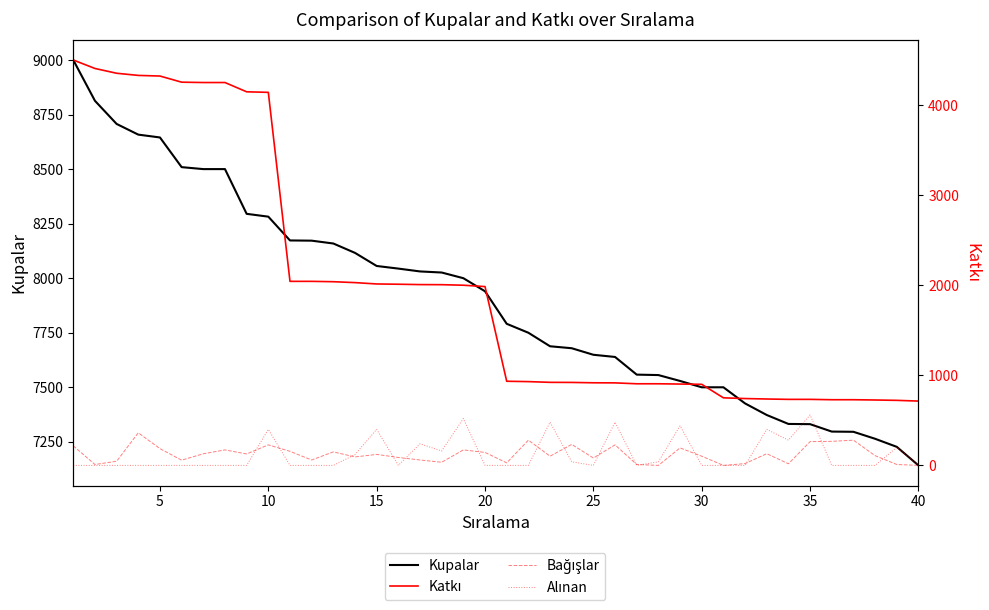

True or false: Katkı has more than 0 interior local peaks.

False